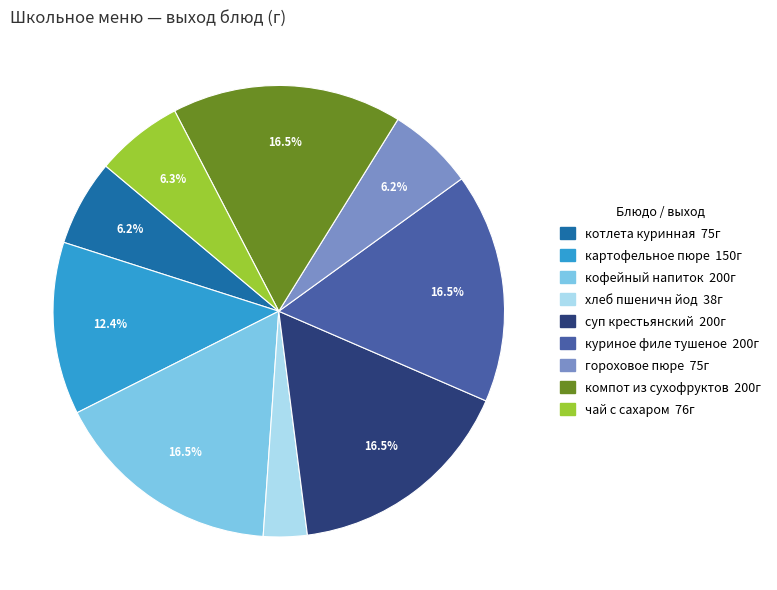

Which slice is the smallest?

хлеб пшеничн йод